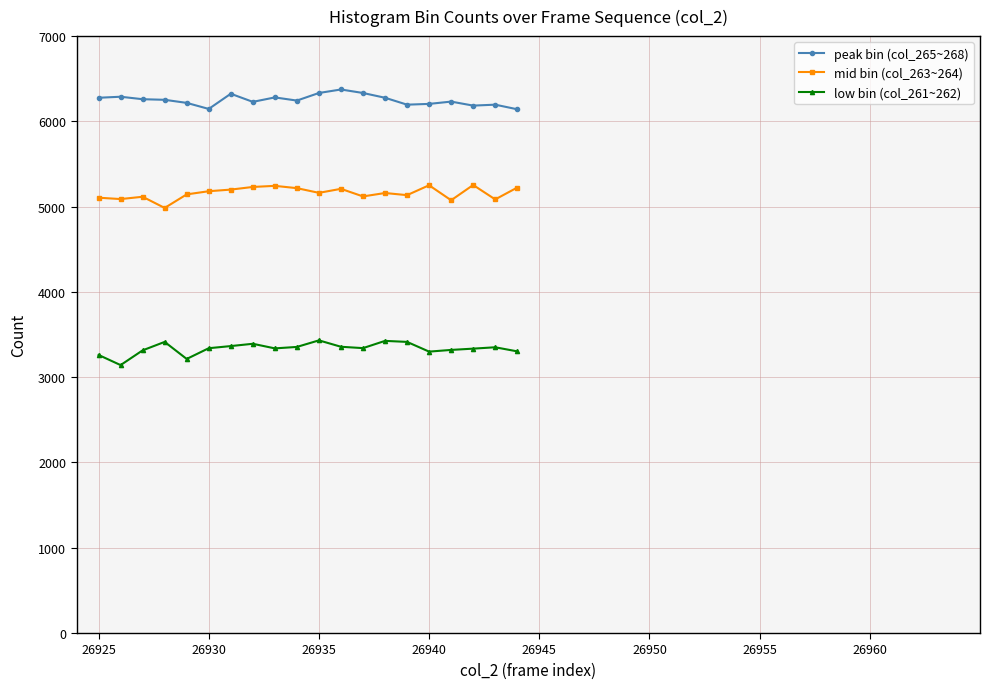

Which series has the largest total across all categories?

peak bin (col_265~268)